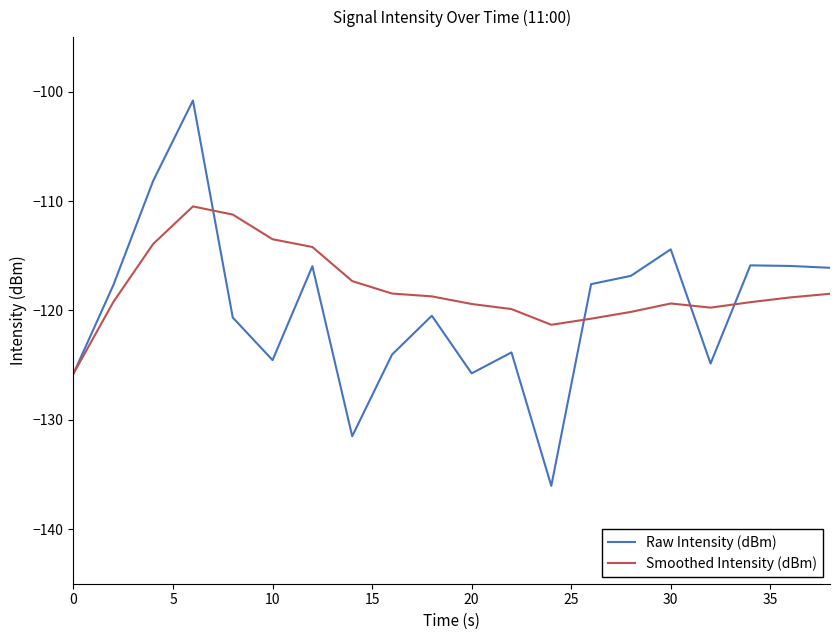

What is the difference between the second highest and second lowest values in the Raw Intensity (dBm) series?

23.4